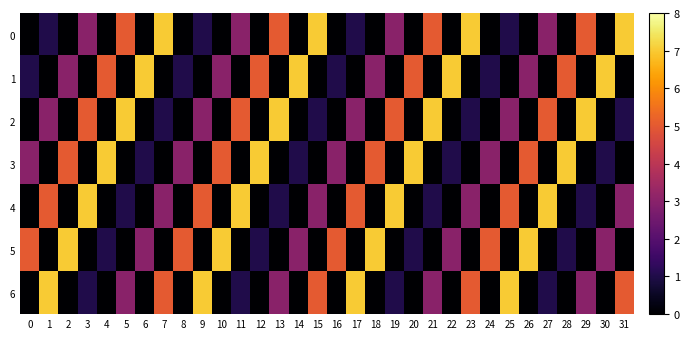

Reading left to right, what are all the values shown in this chart?

0: 0=0	1=1	2=0	3=3	4=0	5=5	6=0	7=7	8=0	9=1	10=0	11=3	12=0	13=5	14=0	15=7	16=0	17=1	18=0	19=3	20=0	21=5	22=0	23=7	24=0	25=1	26=0	27=3	28=0	29=5	30=0	31=7
1: 0=1	1=0	2=3	3=0	4=5	5=0	6=7	7=0	8=1	9=0	10=3	11=0	12=5	13=0	14=7	15=0	16=1	17=0	18=3	19=0	20=5	21=0	22=7	23=0	24=1	25=0	26=3	27=0	28=5	29=0	30=7	31=0
2: 0=0	1=3	2=0	3=5	4=0	5=7	6=0	7=1	8=0	9=3	10=0	11=5	12=0	13=7	14=0	15=1	16=0	17=3	18=0	19=5	20=0	21=7	22=0	23=1	24=0	25=3	26=0	27=5	28=0	29=7	30=0	31=1
3: 0=3	1=0	2=5	3=0	4=7	5=0	6=1	7=0	8=3	9=0	10=5	11=0	12=7	13=0	14=1	15=0	16=3	17=0	18=5	19=0	20=7	21=0	22=1	23=0	24=3	25=0	26=5	27=0	28=7	29=0	30=1	31=0
4: 0=0	1=5	2=0	3=7	4=0	5=1	6=0	7=3	8=0	9=5	10=0	11=7	12=0	13=1	14=0	15=3	16=0	17=5	18=0	19=7	20=0	21=1	22=0	23=3	24=0	25=5	26=0	27=7	28=0	29=1	30=0	31=3
5: 0=5	1=0	2=7	3=0	4=1	5=0	6=3	7=0	8=5	9=0	10=7	11=0	12=1	13=0	14=3	15=0	16=5	17=0	18=7	19=0	20=1	21=0	22=3	23=0	24=5	25=0	26=7	27=0	28=1	29=0	30=3	31=0
6: 0=0	1=7	2=0	3=1	4=0	5=3	6=0	7=5	8=0	9=7	10=0	11=1	12=0	13=3	14=0	15=5	16=0	17=7	18=0	19=1	20=0	21=3	22=0	23=5	24=0	25=7	26=0	27=1	28=0	29=3	30=0	31=5